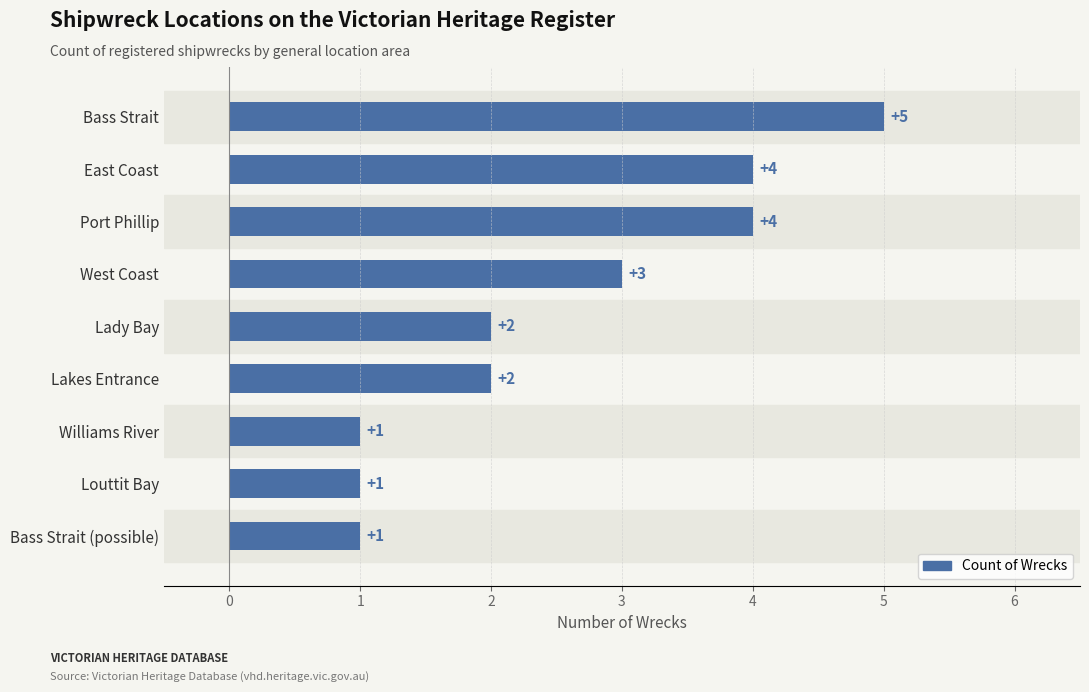

True or false: the data shows 3 at Lady Bay.

False